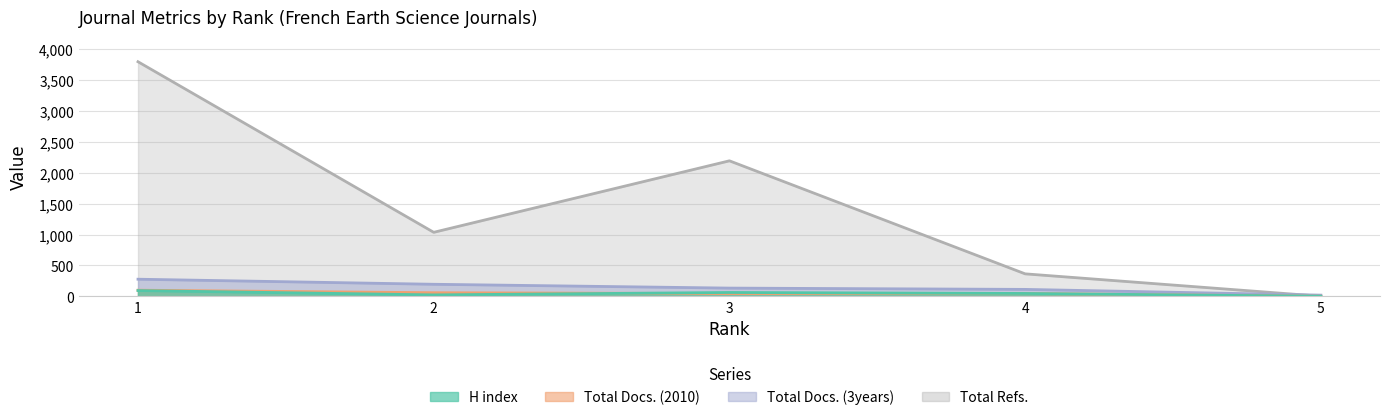

Which series has the widest spread of values?

Total Refs.